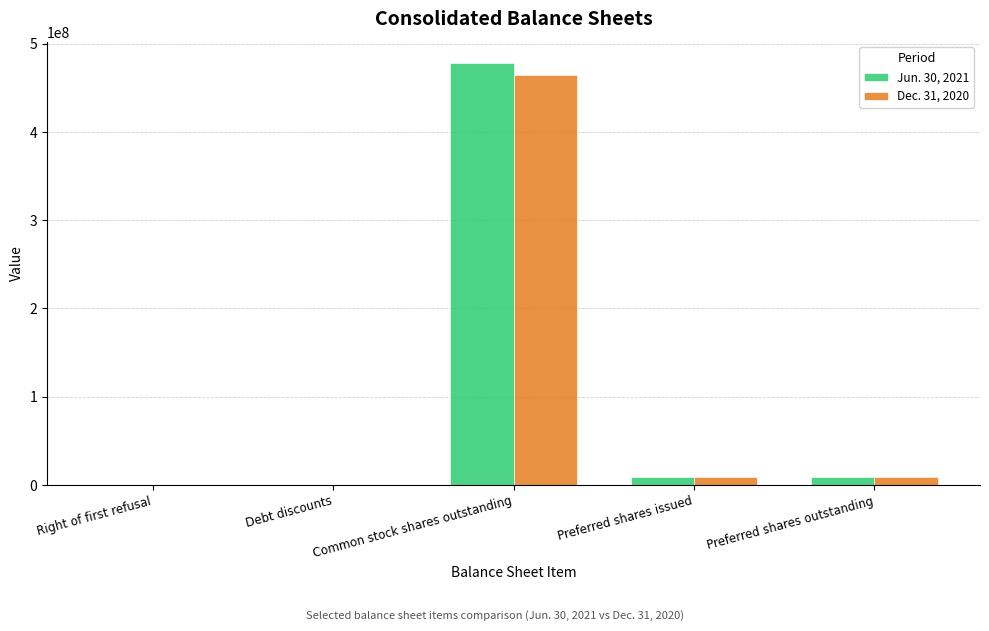

Which category has the highest value in the Dec. 31, 2020 series?

Common stock shares outstanding